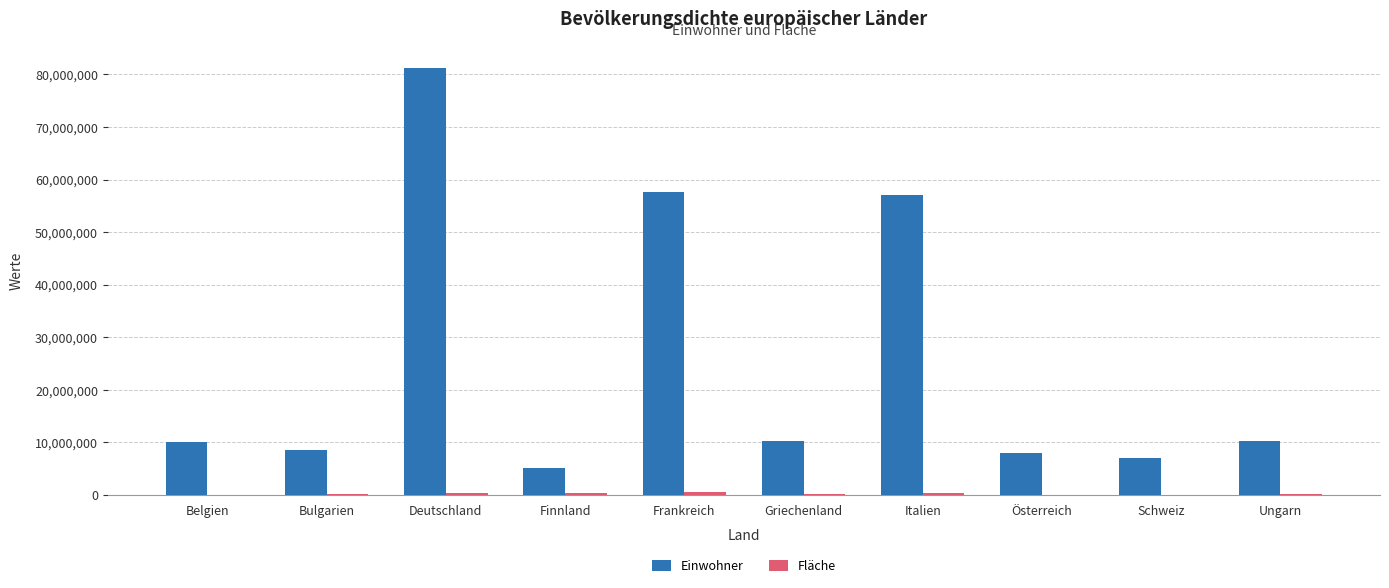

Between Deutschland and Österreich, which series saw the biggest shift?

Einwohner